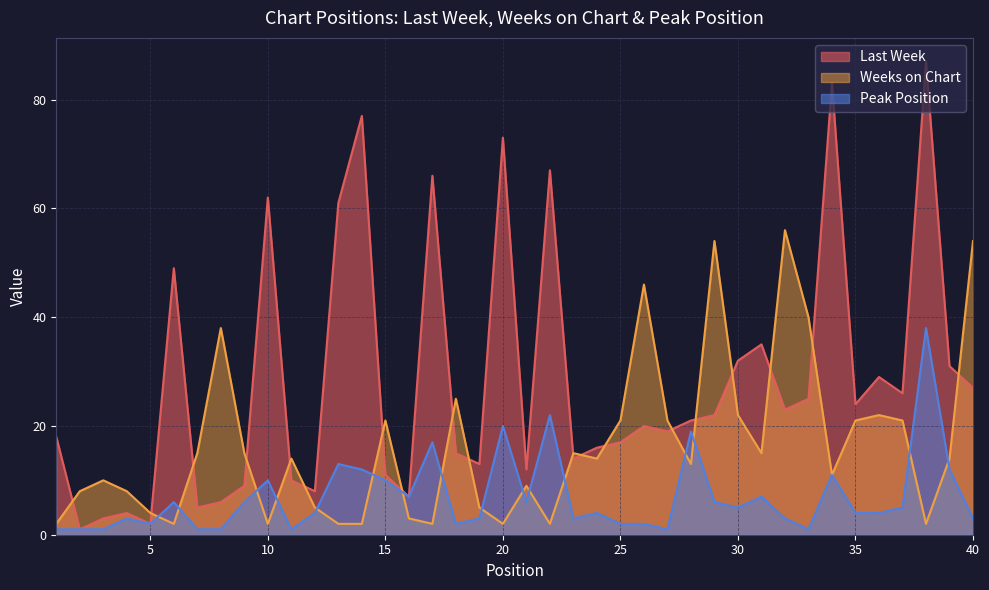

True or false: Weeks on Chart has more than 0 interior local peaks.

True